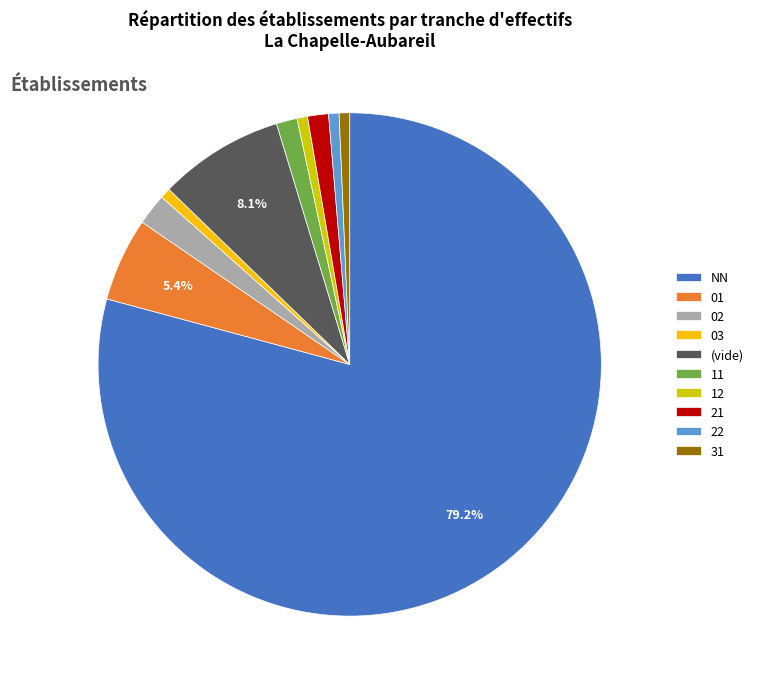

Does 03 represent more than half of the total?

No